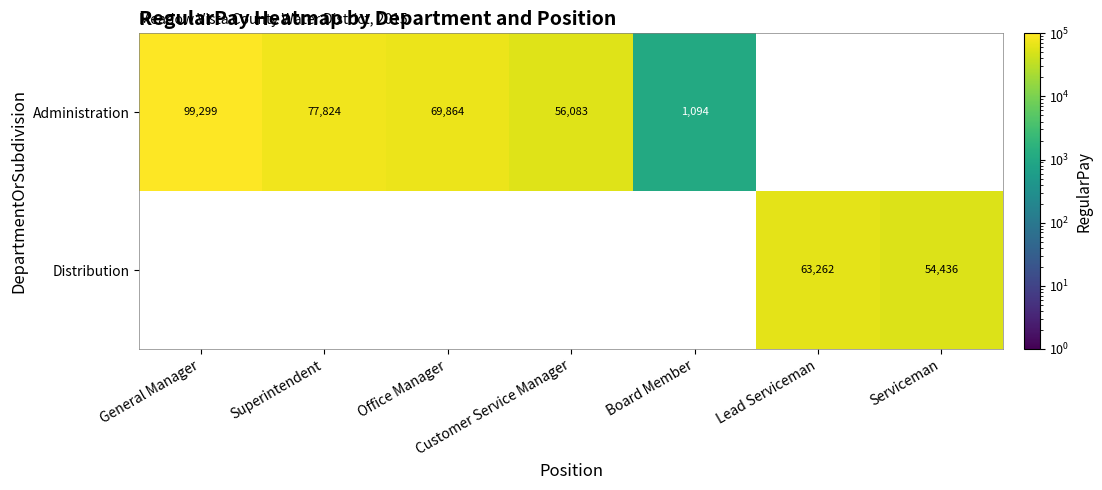

The value of Distribution at Serviceman is 14906. True or false?

False